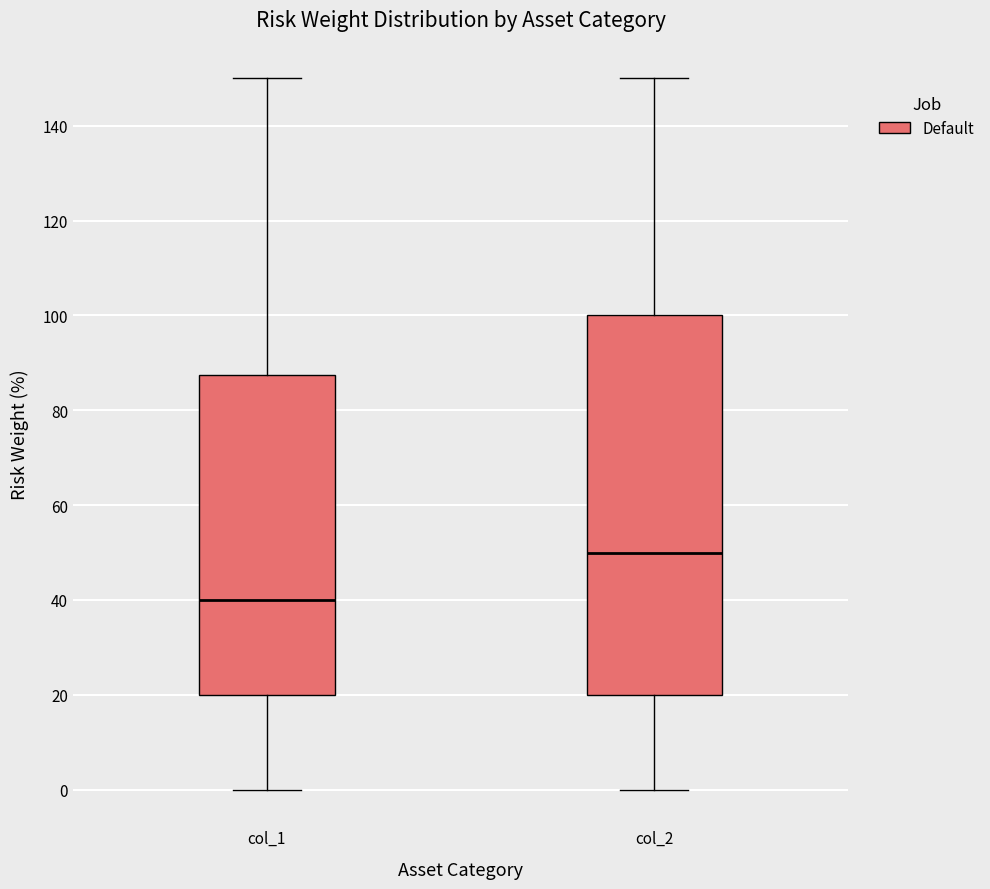

Where does the lower whisker of the box for col_1 end on the y-axis? The values are not printed on the chart, so give them approximately, as read against the axis.

0